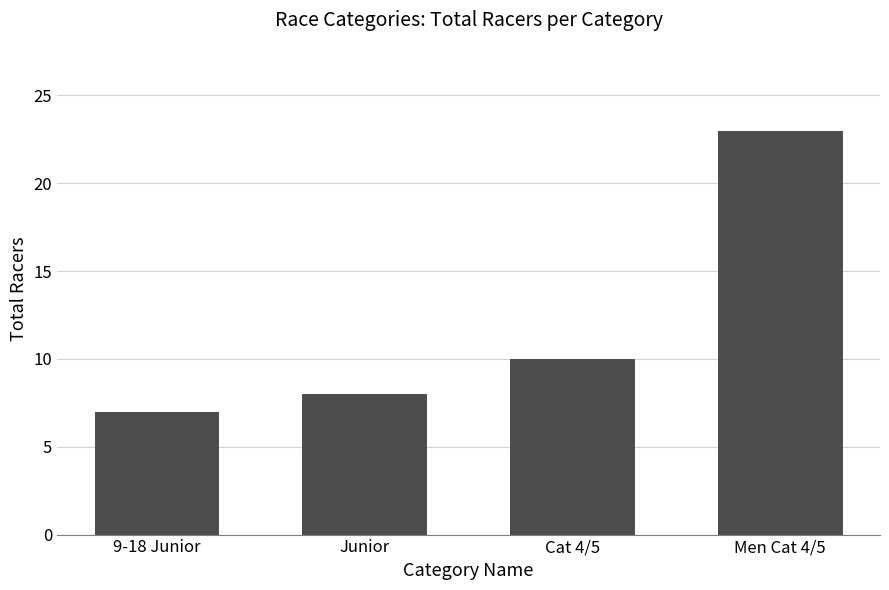

What is the average value?

12